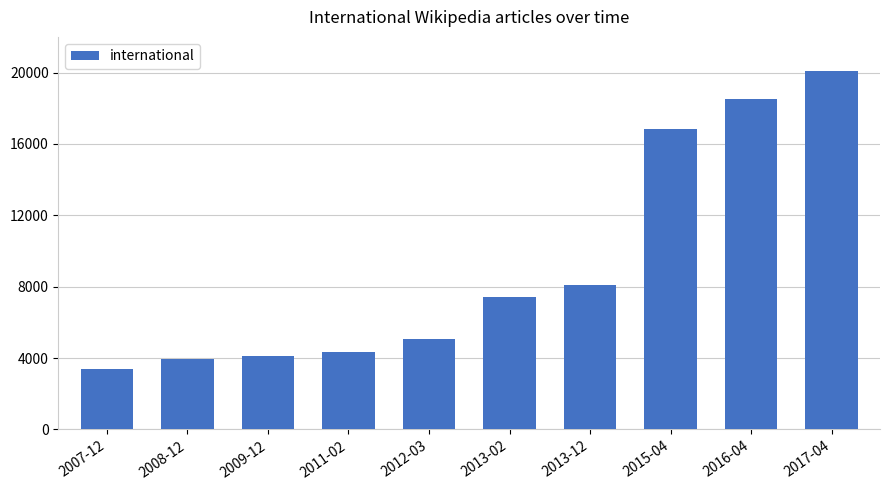

List the labels in order of value, smallest first.

2007-12, 2008-12, 2009-12, 2011-02, 2012-03, 2013-02, 2013-12, 2015-04, 2016-04, 2017-04